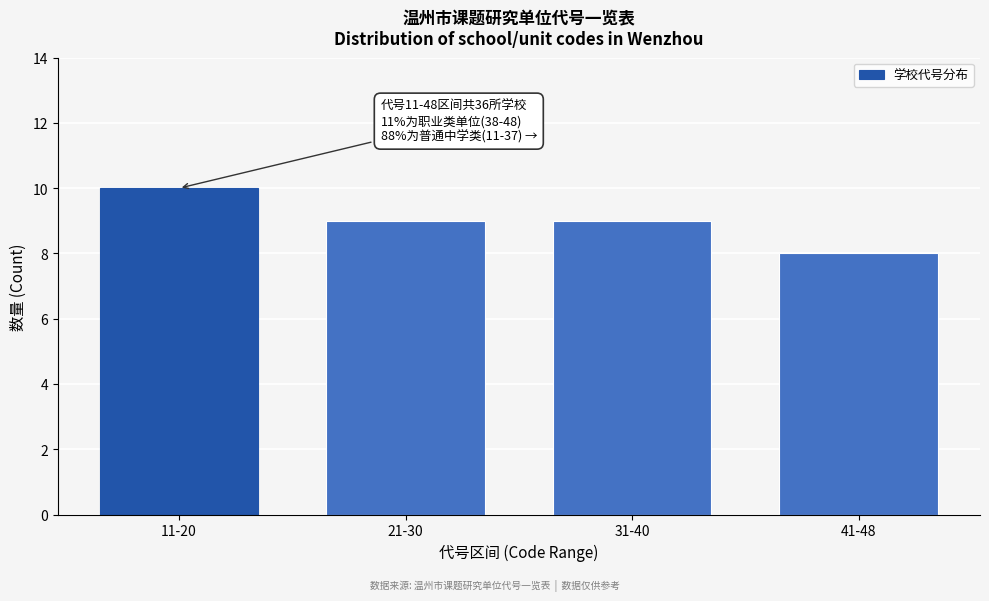

Reading left to right, list all the values displayed in this chart.

10	9	9	8